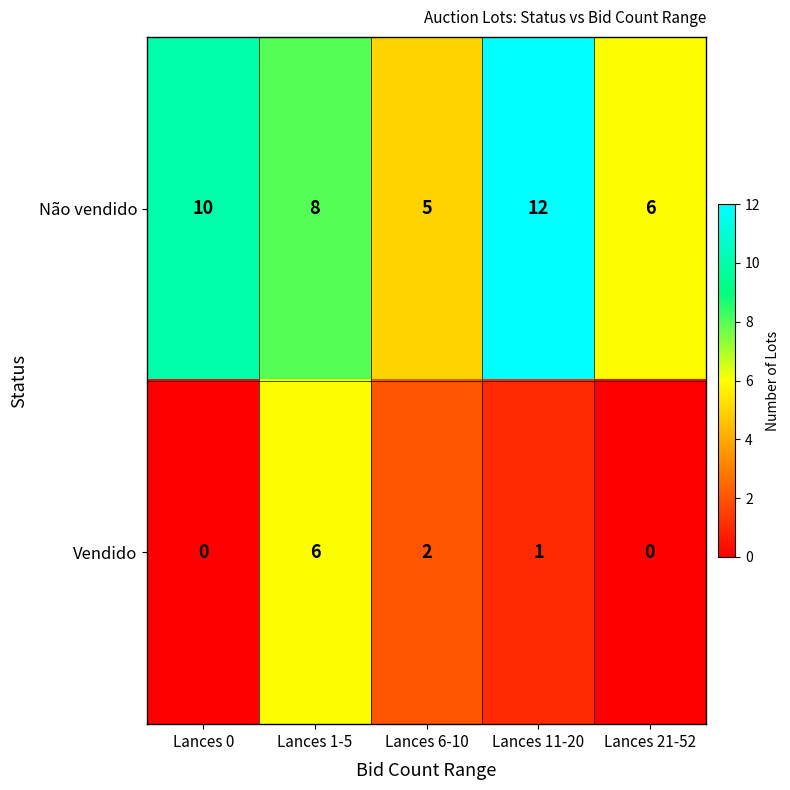

Is the value of Vendido at Lances 0 greater than the value of Não vendido at Lances 6-10?

No